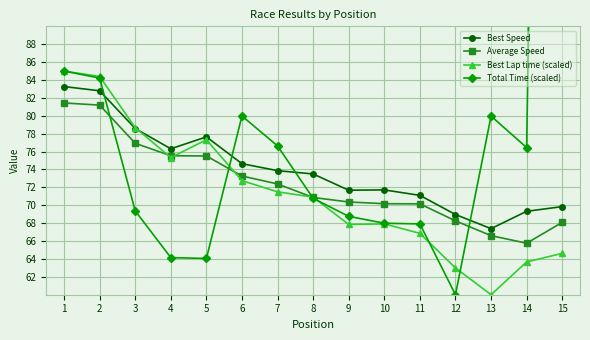

Is the value of Average Speed at 7 greater than the value of Best Speed at 14?

Yes